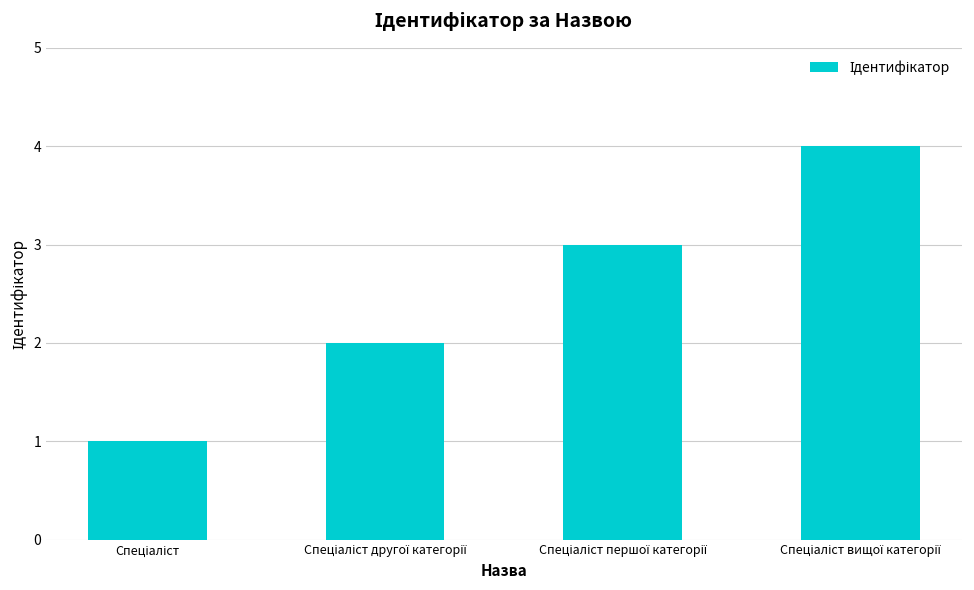

How many values are between 2 and 4?

3